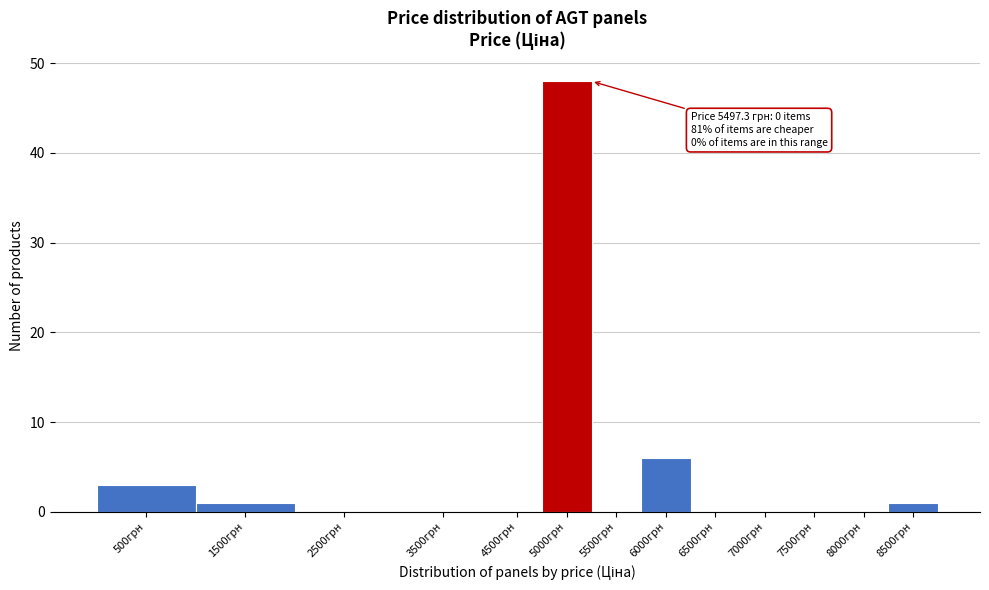

Reading left to right, what are all the values shown in this chart?

500грн=3	1500грн=1	2500грн=0	3500грн=0	4500грн=0	5000грн=48	5500грн=0	6000грн=6	6500грн=0	7000грн=0	7500грн=0	8000грн=0	8500грн=1